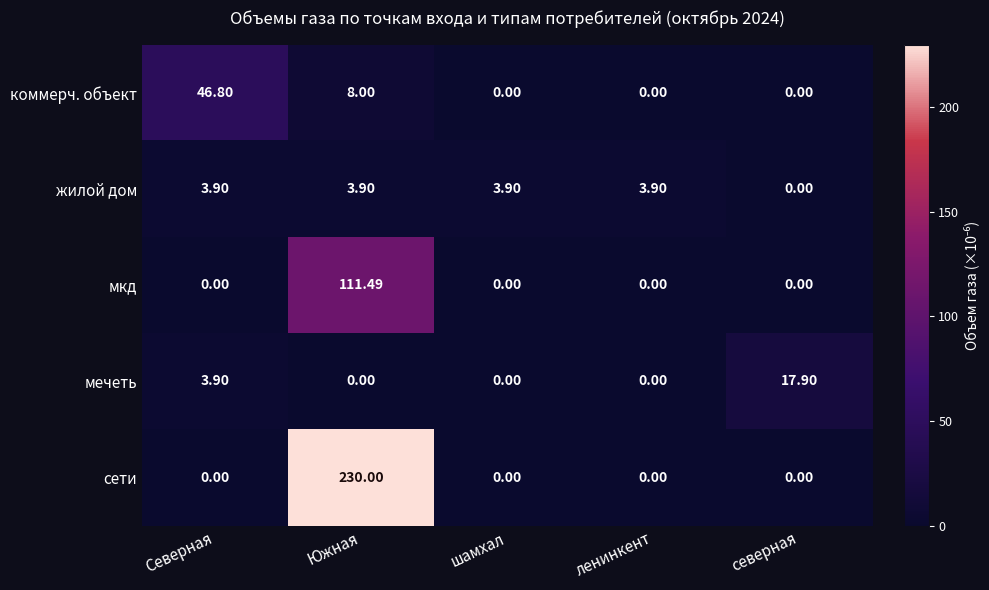

List the series in order of their peak value, highest first.

сети, мкд, коммерч. объект, мечеть, жилой дом